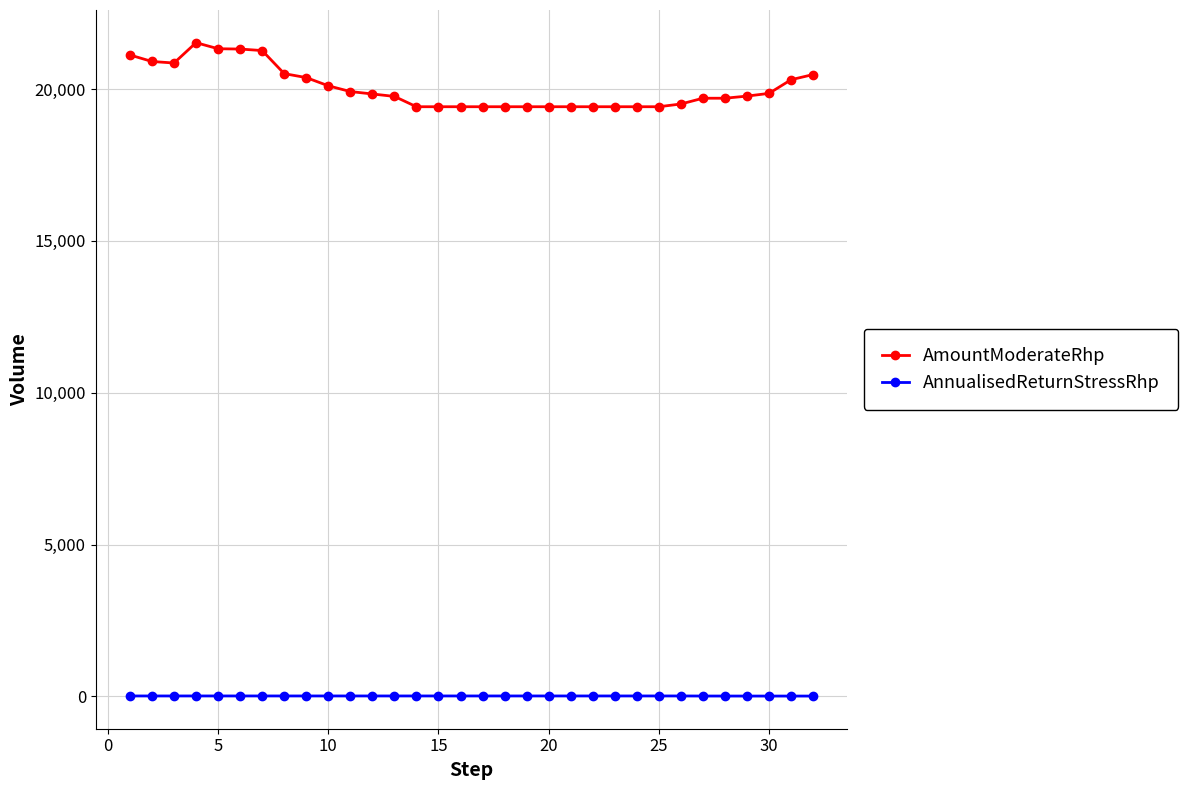

True or false: AnnualisedReturnStressRhp and AmountModerateRhp intersect in this chart.

False